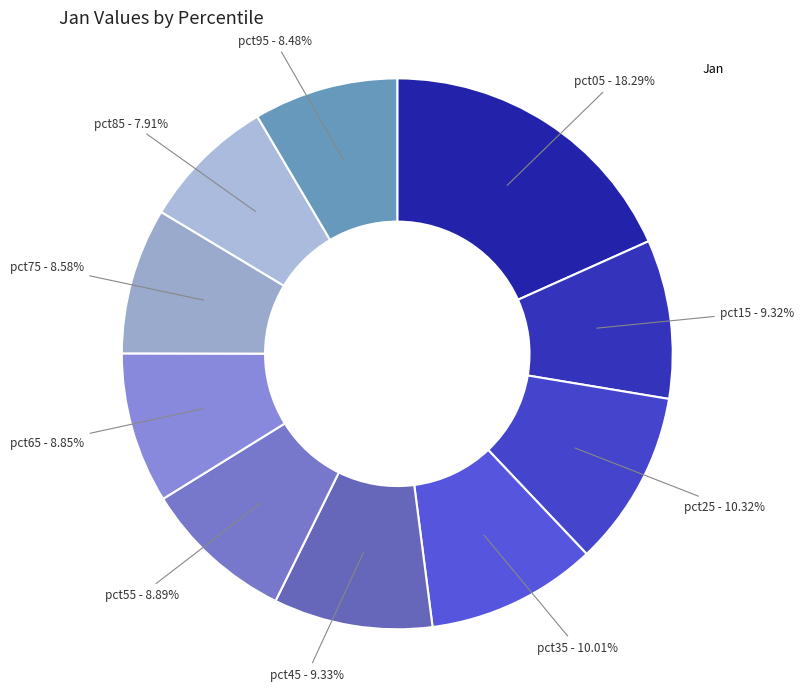

To the nearest percent, what is the difference between the largest and smallest slice percentages?

10%